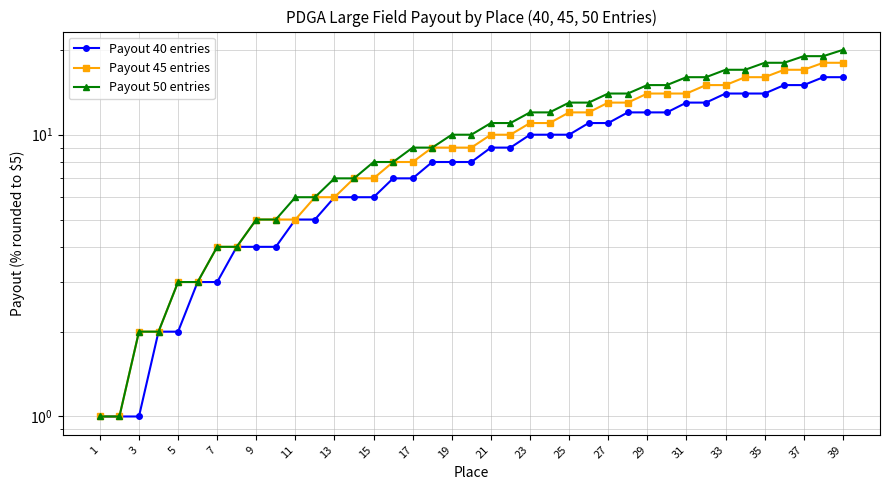

Read the Payout 50 entries value at 35, to the nearest 10.

20